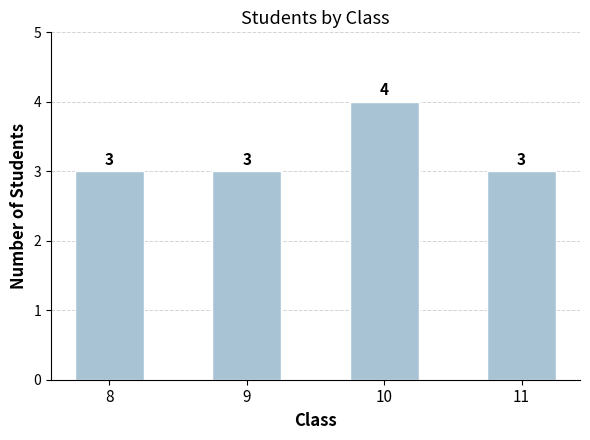

True or false: the data shows 1 at 8.

False